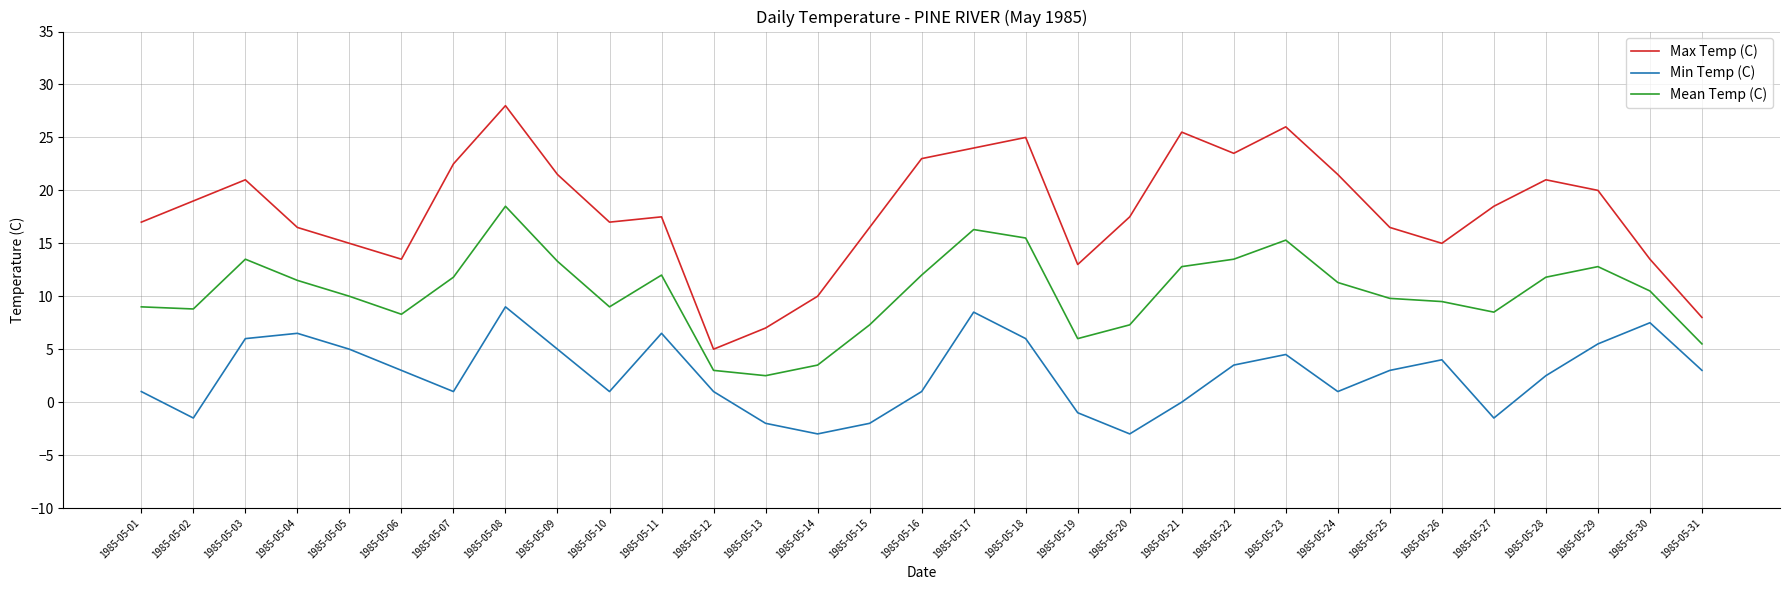

Count the number of categories in the chart.

31